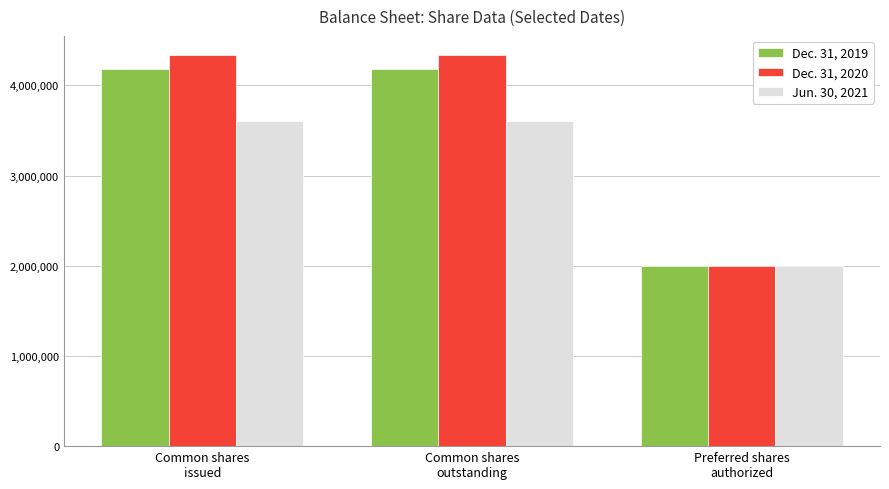

Count the Jun. 30, 2021 values in the range 2000000 to 3600000.

3